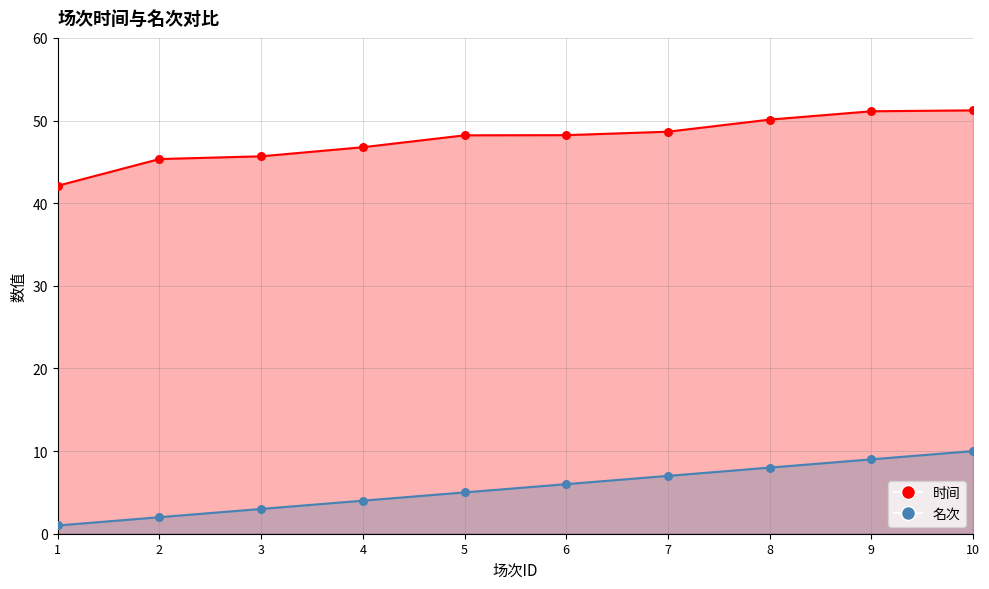

At how many categories does at least one series exceed 45?

9